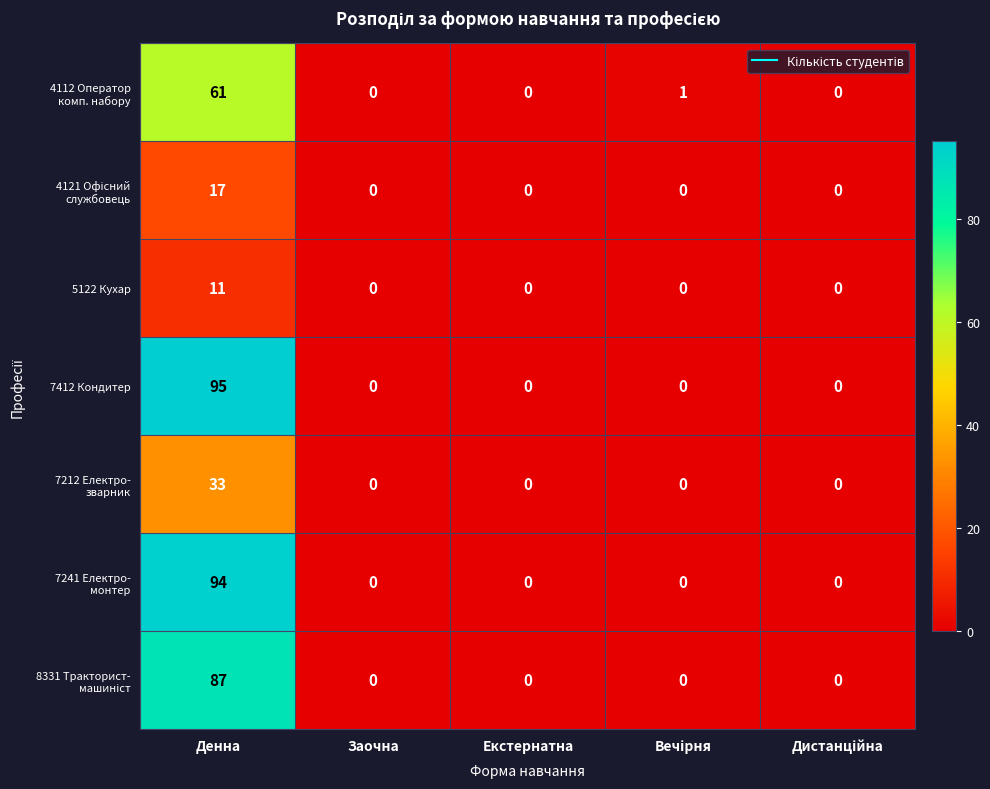

Which series has the largest range (max minus min)?

7412 Кондитер